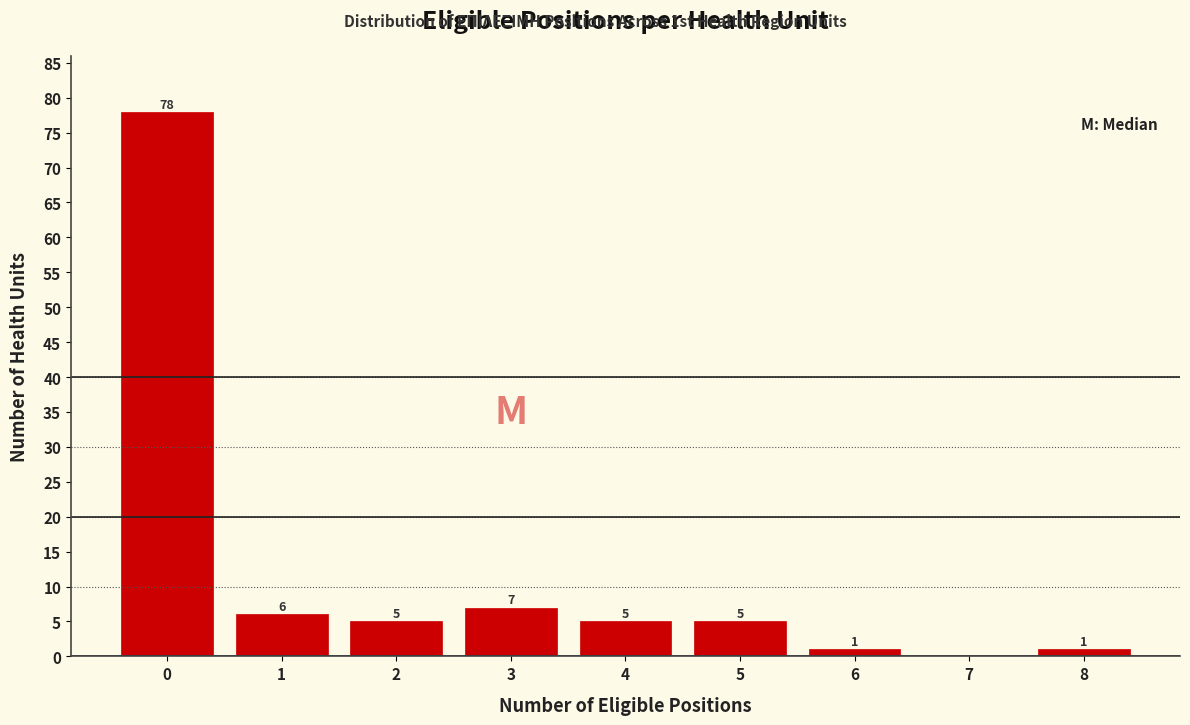

Reading right to left, list all the values displayed in this chart.

8=1	7=0	6=1	5=5	4=5	3=7	2=5	1=6	0=78